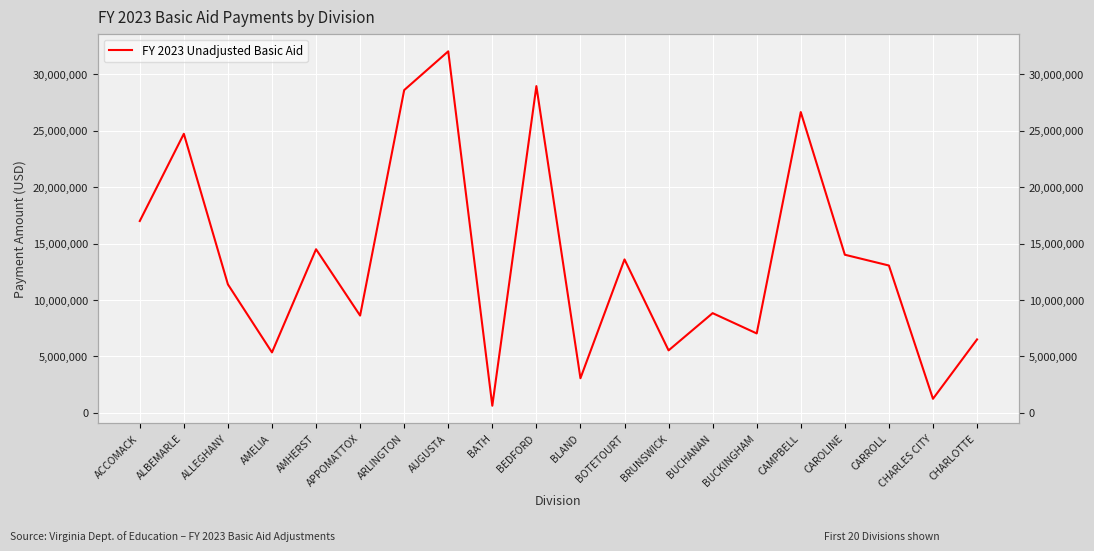

What is the ratio of the value at ARLINGTON to the value at BOTETOURT?

2.1